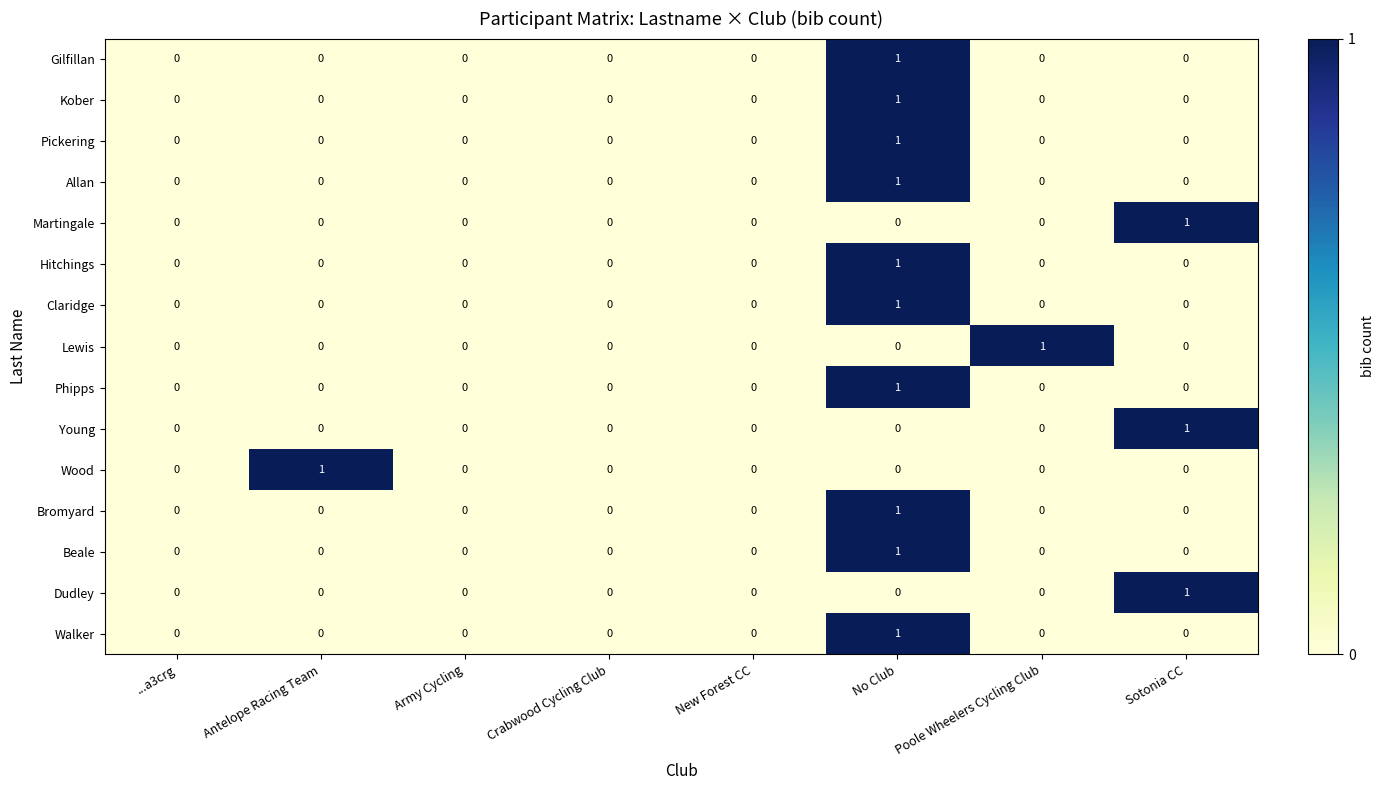

Which category has the highest value in the Martingale series?

Sotonia CC